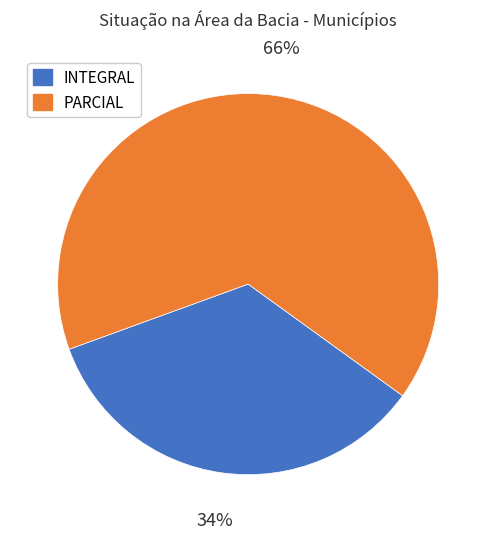

Approximately how many times larger is the value at INTEGRAL compared to PARCIAL?

0.5